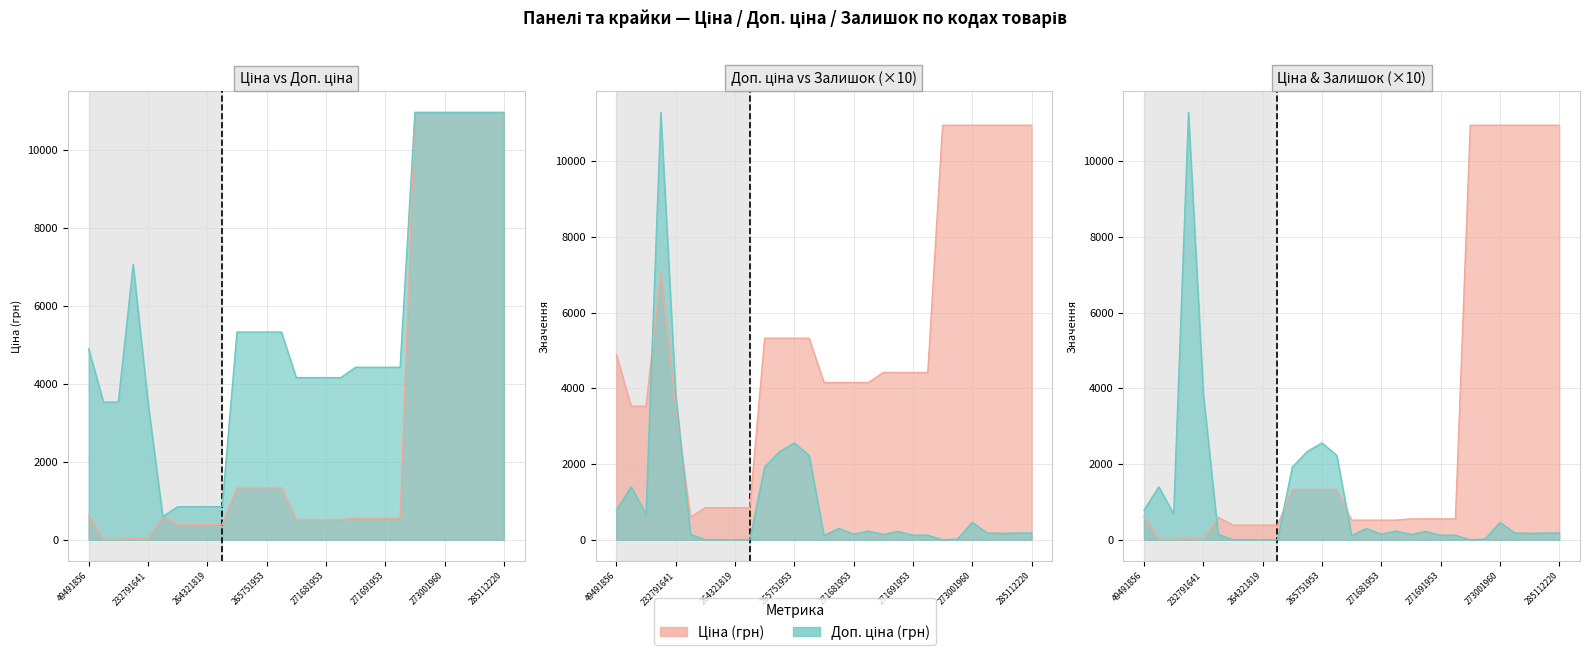

Which series has the widest spread of values?

Залишок